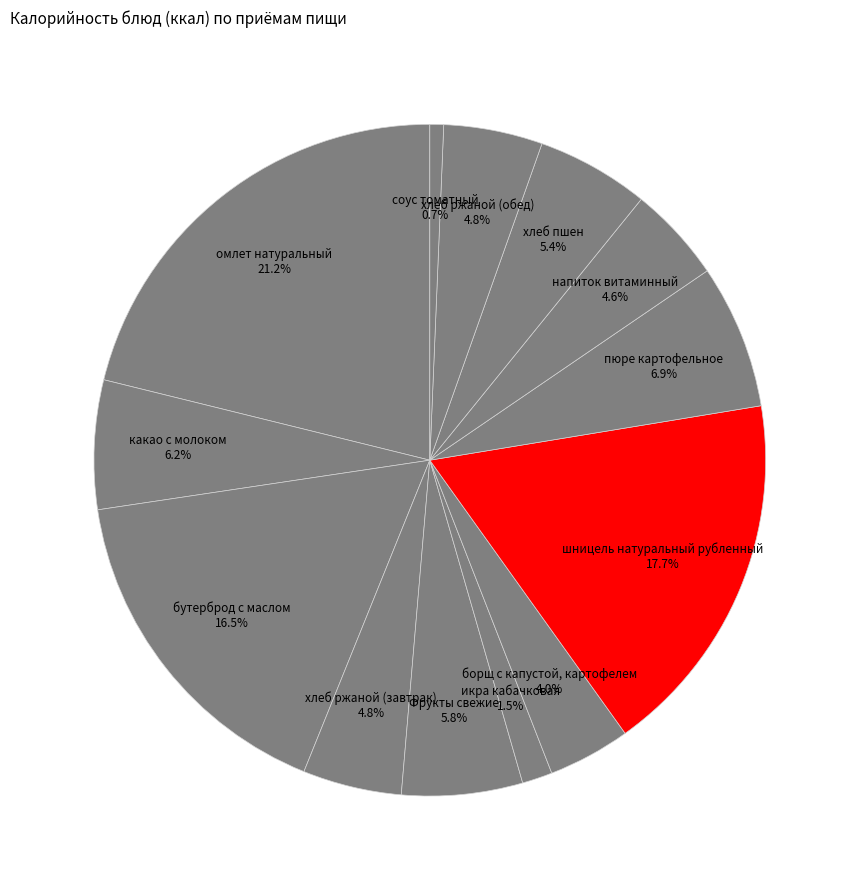

Which slice is the smallest?

соус томатный